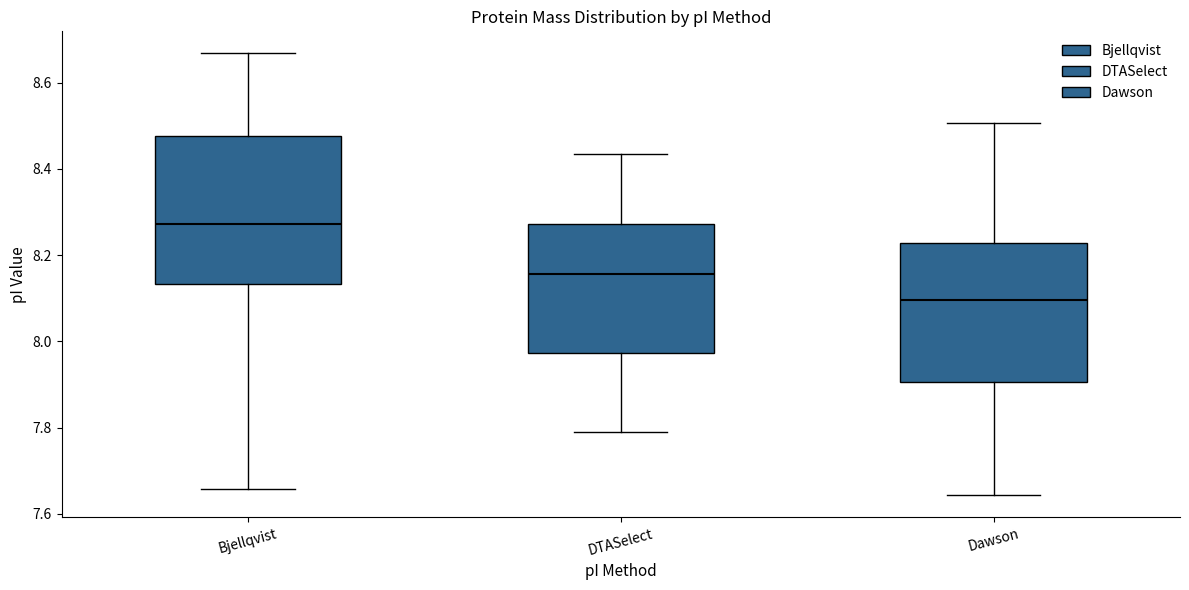

Which box's median line is the highest?

Bjellqvist